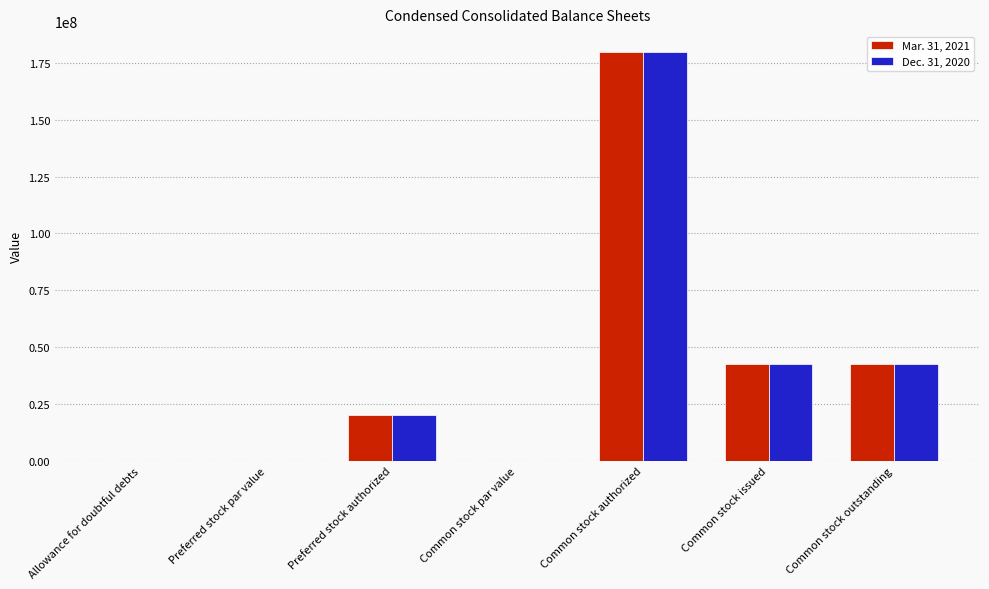

What is the difference between the Dec. 31, 2020 values at Allowance for doubtful debts and Common stock issued?

42473783.0